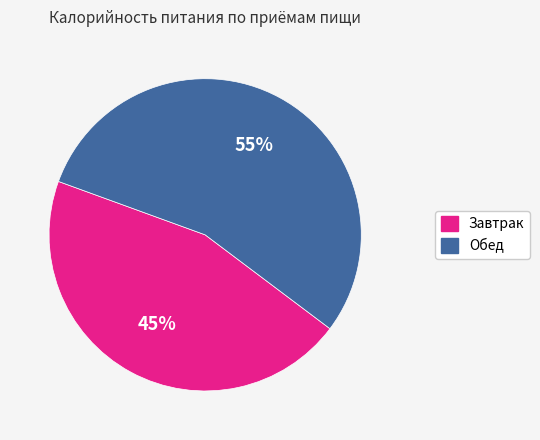

The Завтрак slice represents 45% of the pie. True or false?

True